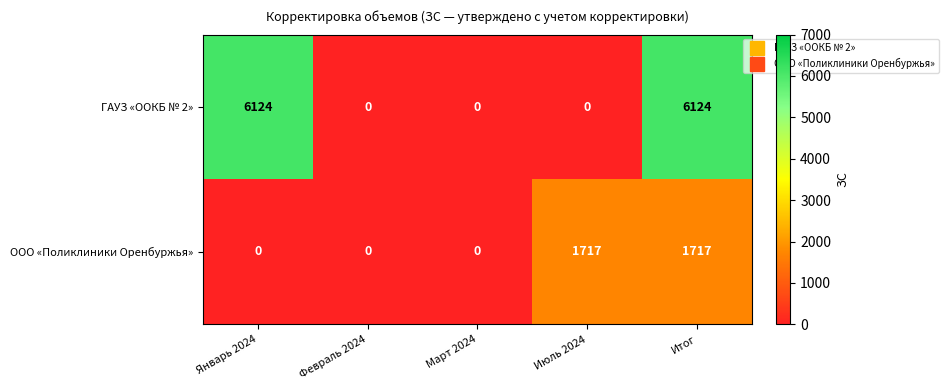

List the series in order of their overall mean, highest first.

ГАУЗ «OOКБ № 2», ООО «Поликлиники Оренбуржья»